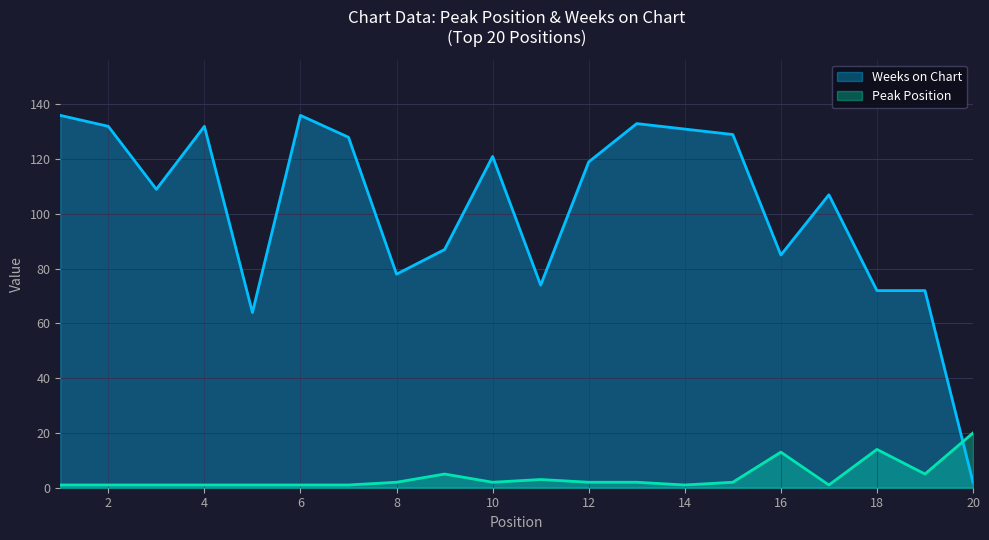

At which label does Peak Position reach its peak?

20